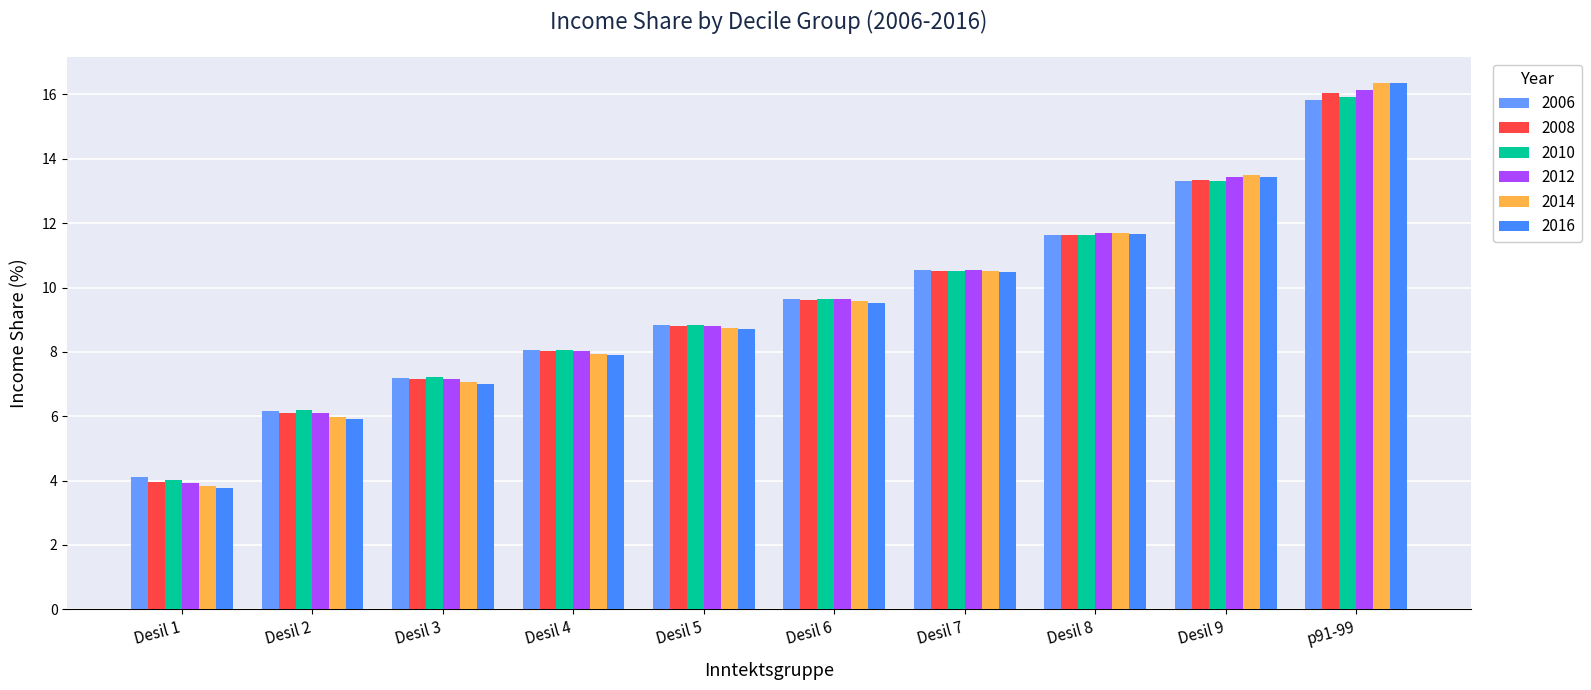

What is the minimum value for 2008?

4.0